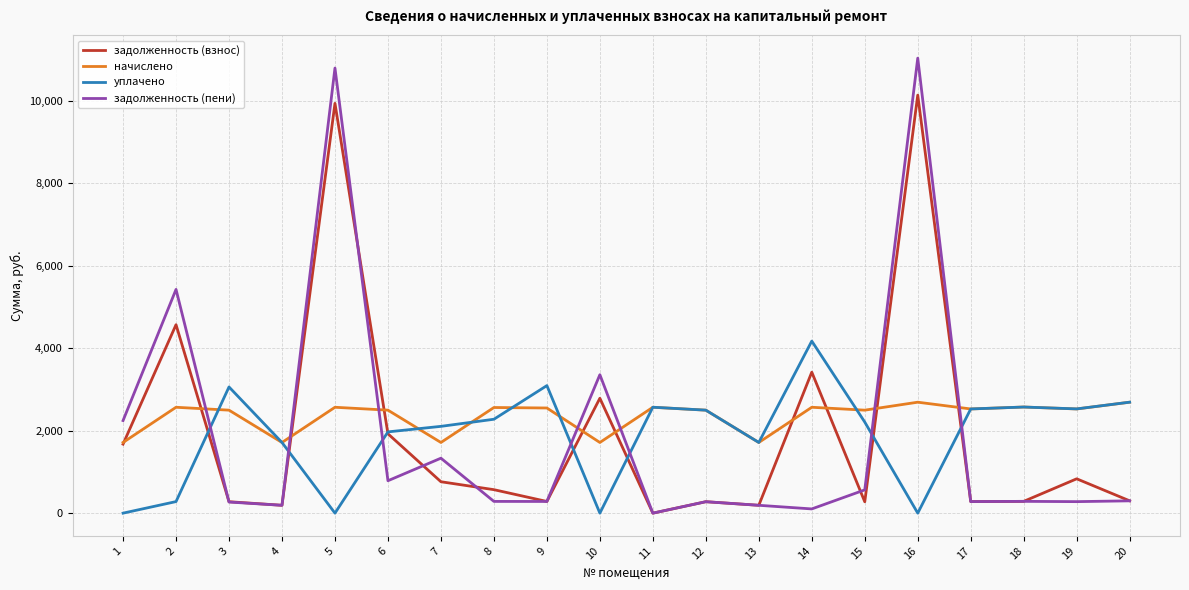

List the series in order of their peak value, lowest first.

начислено, уплачено, задолженность (взнос), задолженность (пени)